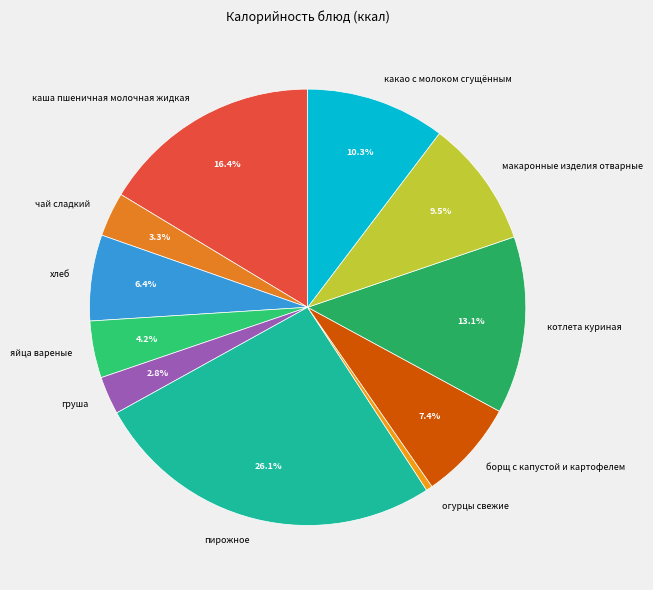

To the nearest percent, what is the difference between the огурцы свежие and каша пшеничная молочная жидкая slice percentages?

16%